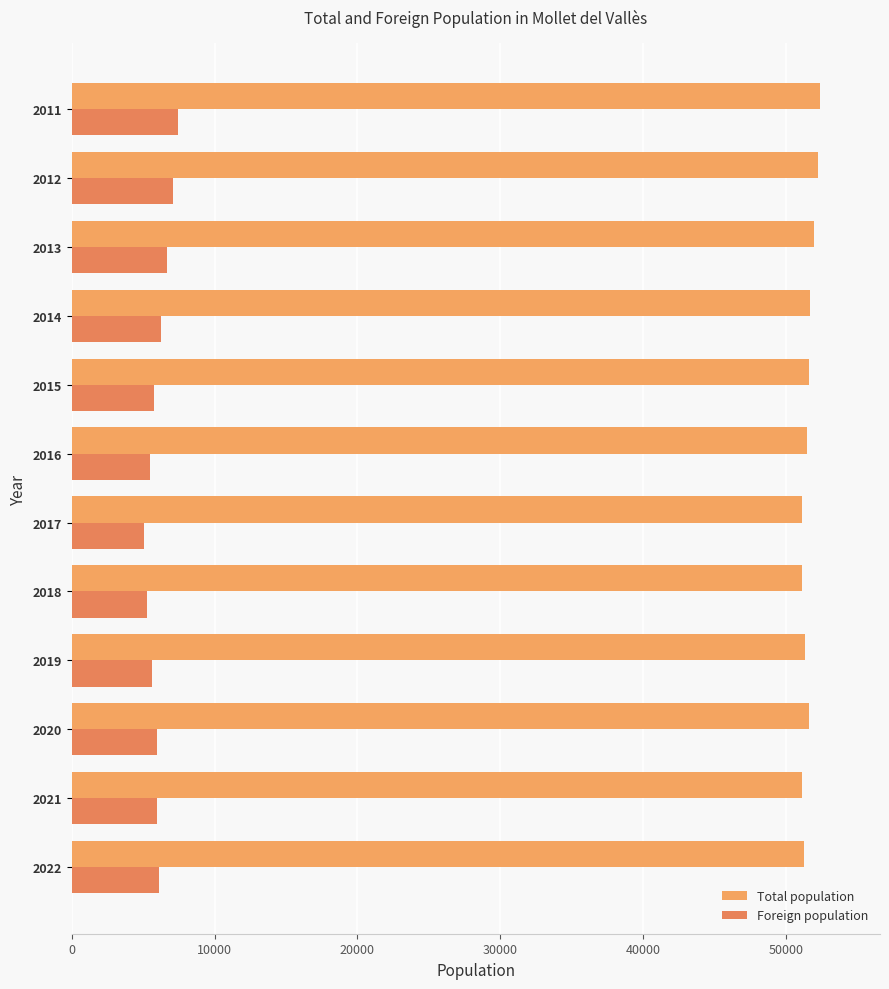

Count the number of data series in this chart.

2